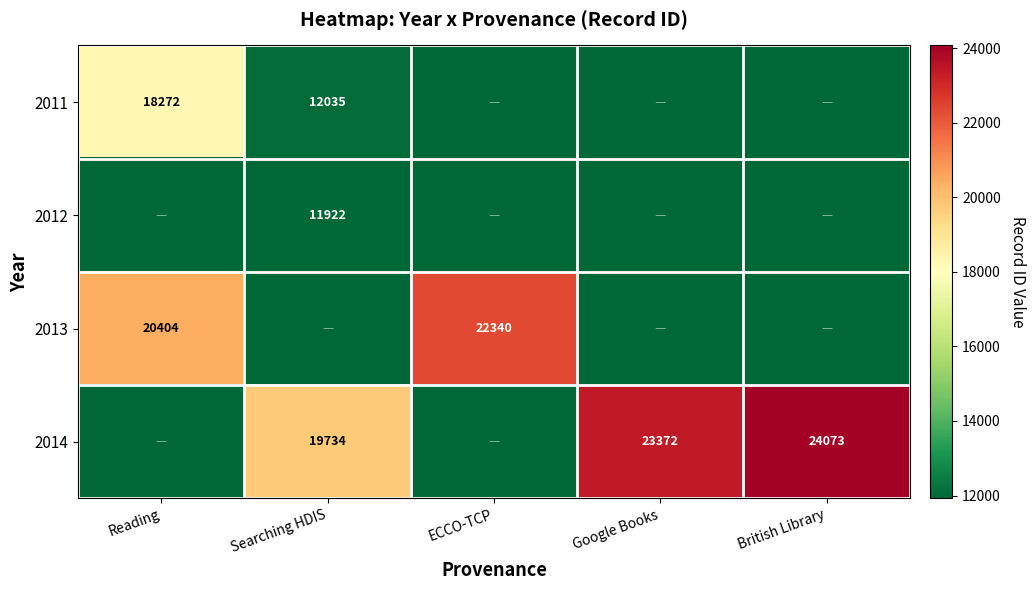

The 2013 series shows 20404 at Reading. True or false?

True